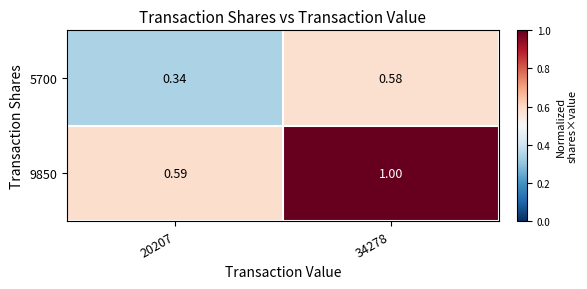

What is the total value across all series at 34278?

1.6